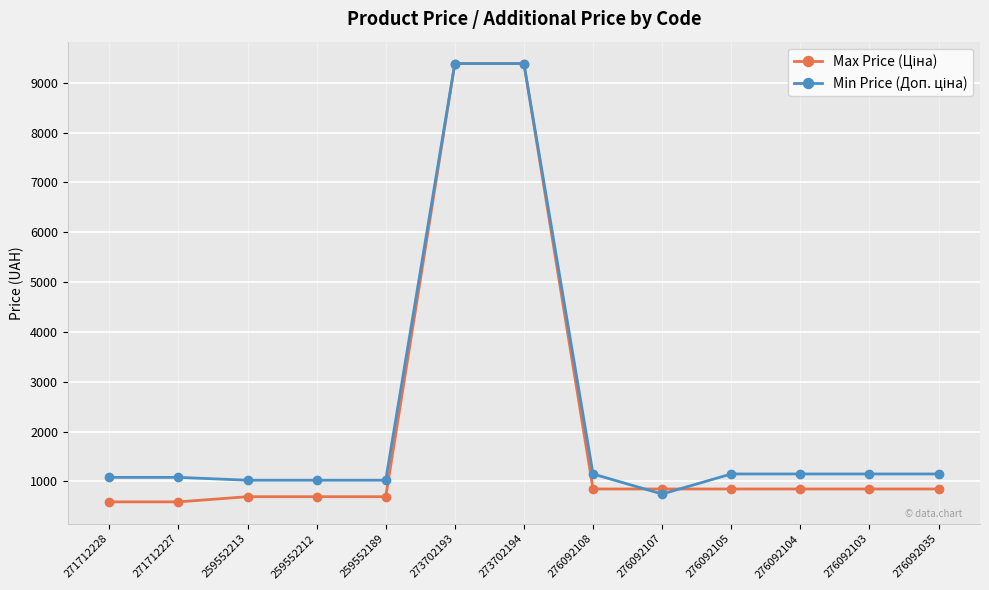

What is the greatest value displayed?

9384.0